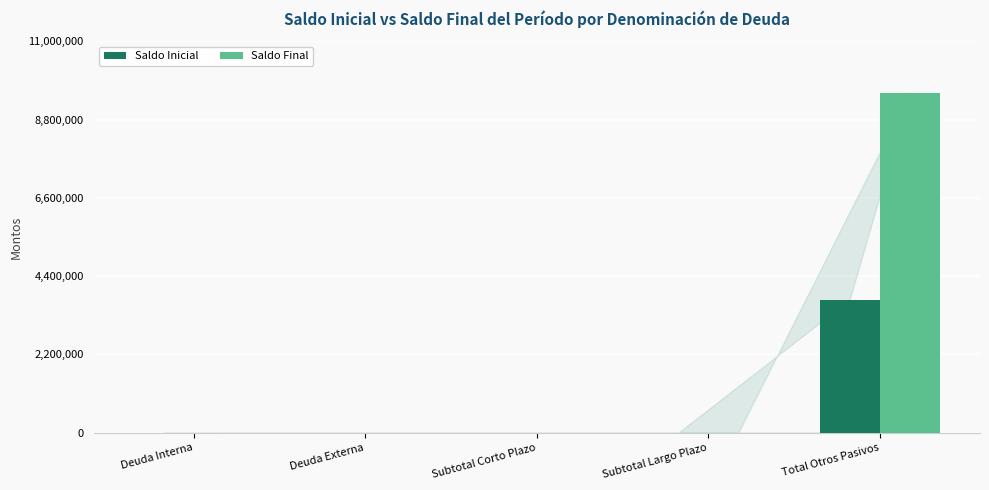

What is the sum of the Saldo Inicial values at Deuda Interna and Total Otros Pasivos?

3743126